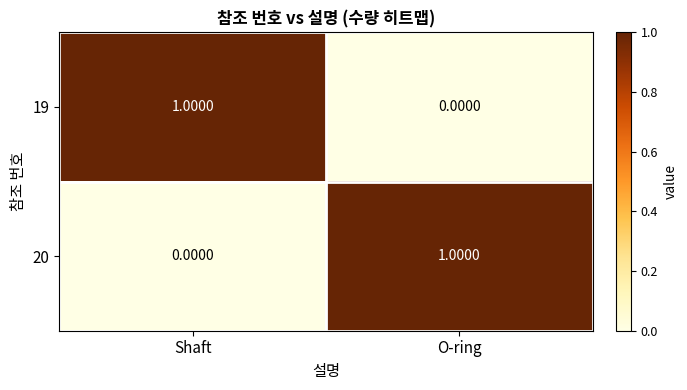

At which label does 20 reach its minimum?

Shaft